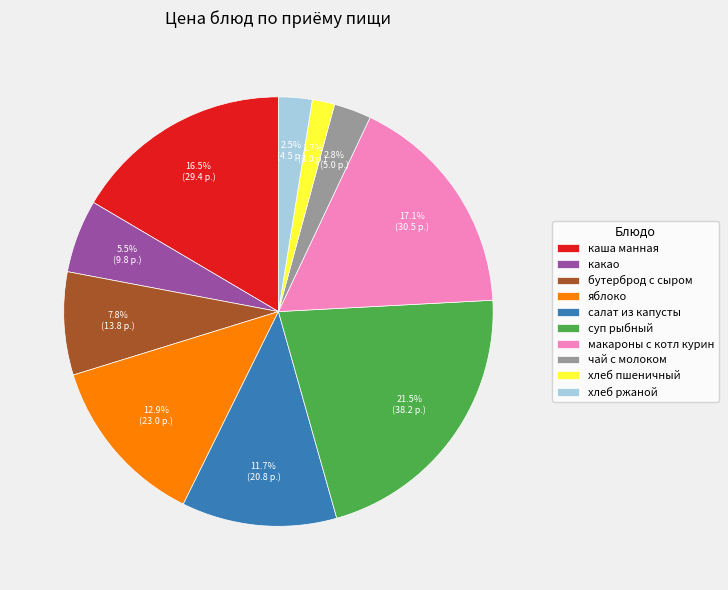

True or false: хлеб пшеничный accounts for 2% of the total.

True